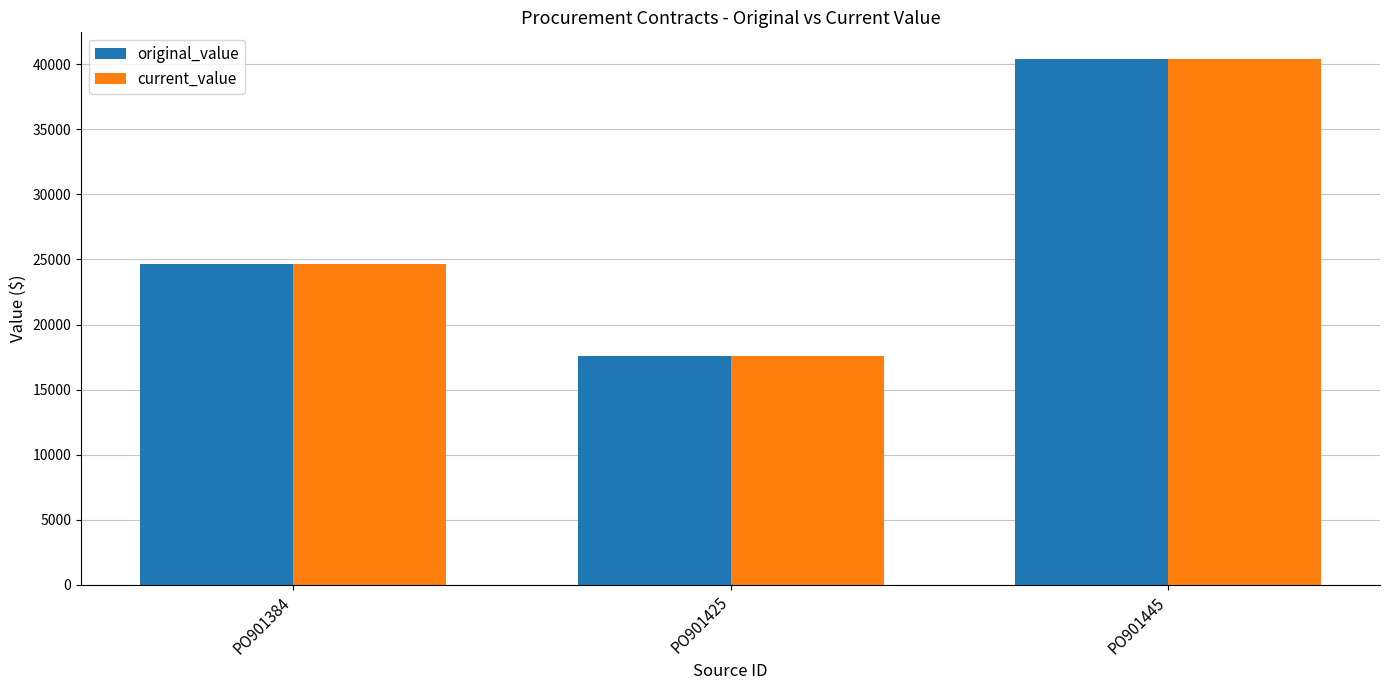

What is the total value across all series at PO901384?

49271.2